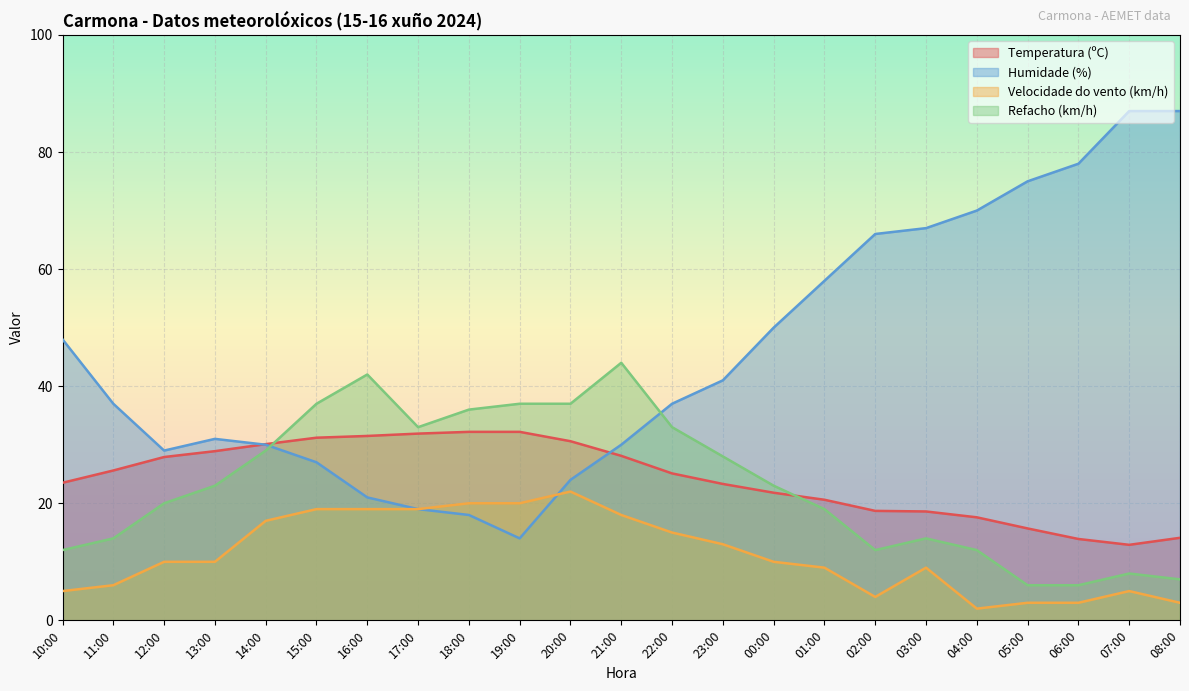

What is the label of the 22nd point from the right?

11:00